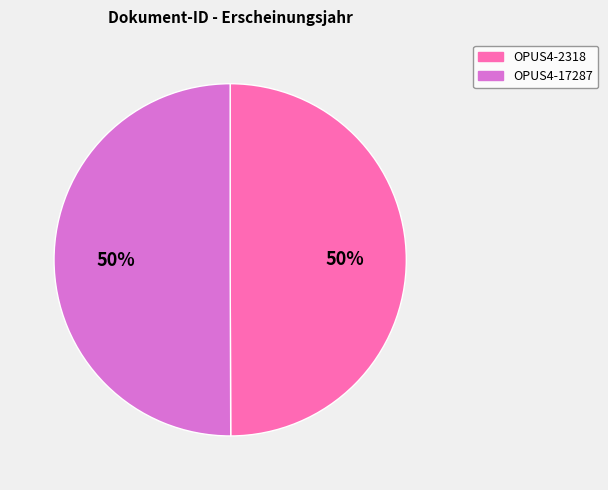

What percentage is the OPUS4-2318 slice, to the nearest percent?

50%